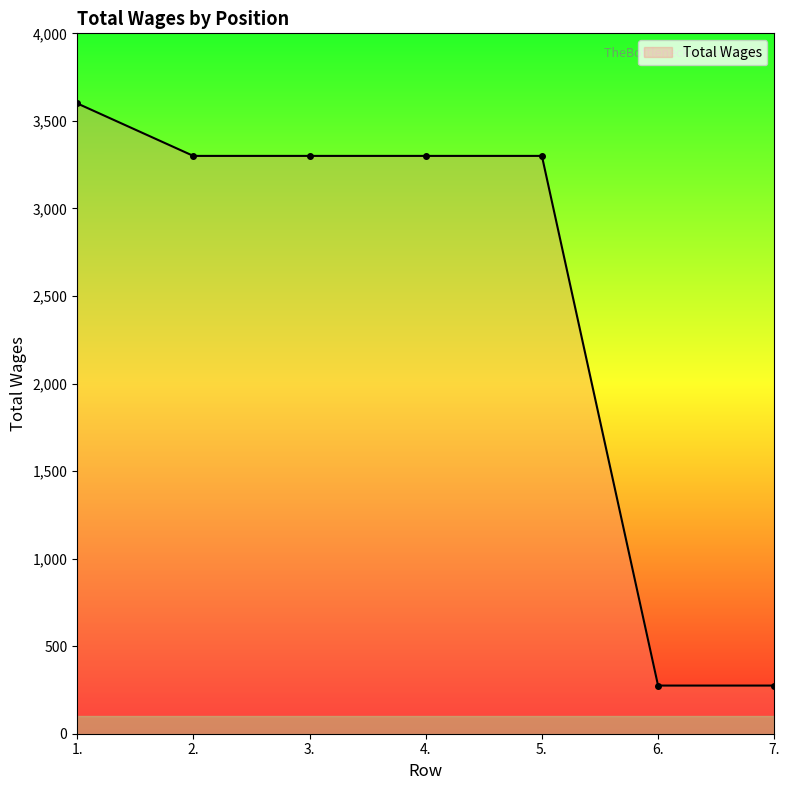

What is the value of the 6th point from the left?

275